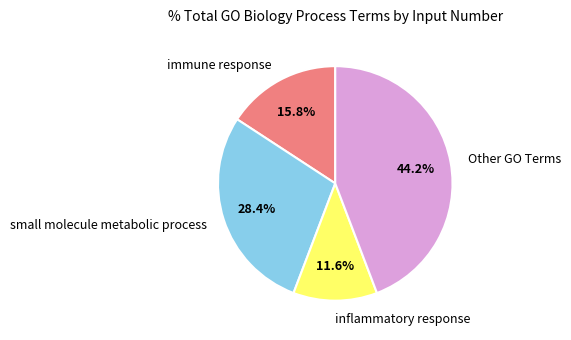

Approximately how many times larger is the value at Other GO Terms compared to inflammatory response?

3.8